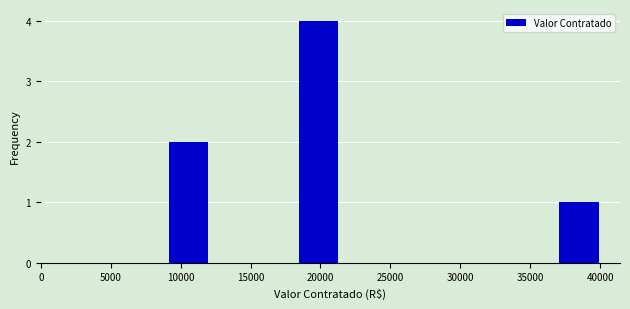

Over which range of the x-axis is the bar tallest?

18500 to 21500